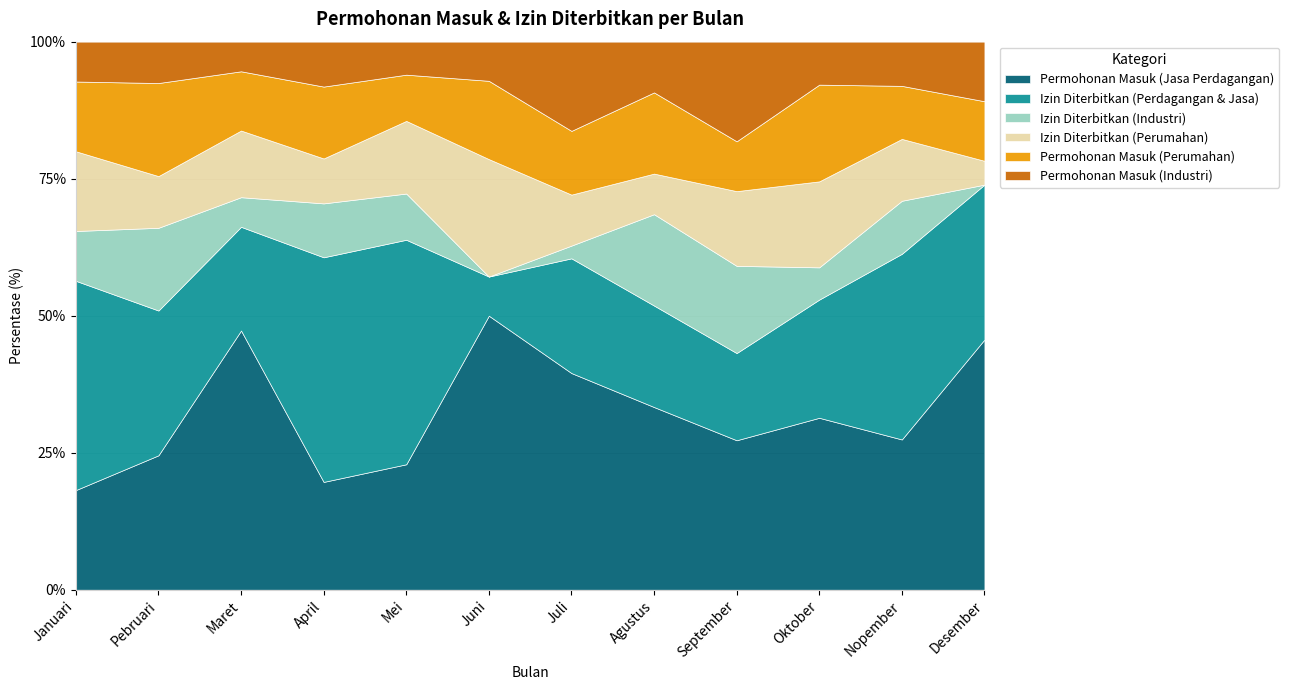

At which category is the sum across all series the highest?

Mei